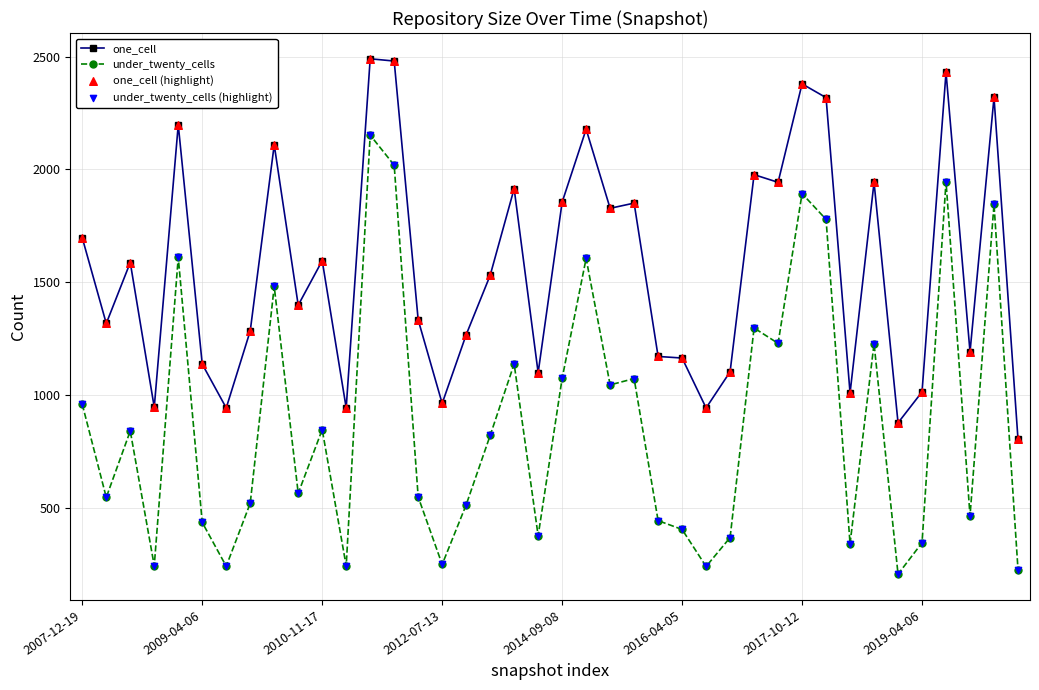

True or false: under_twenty_cells and one_cell intersect in this chart.

False